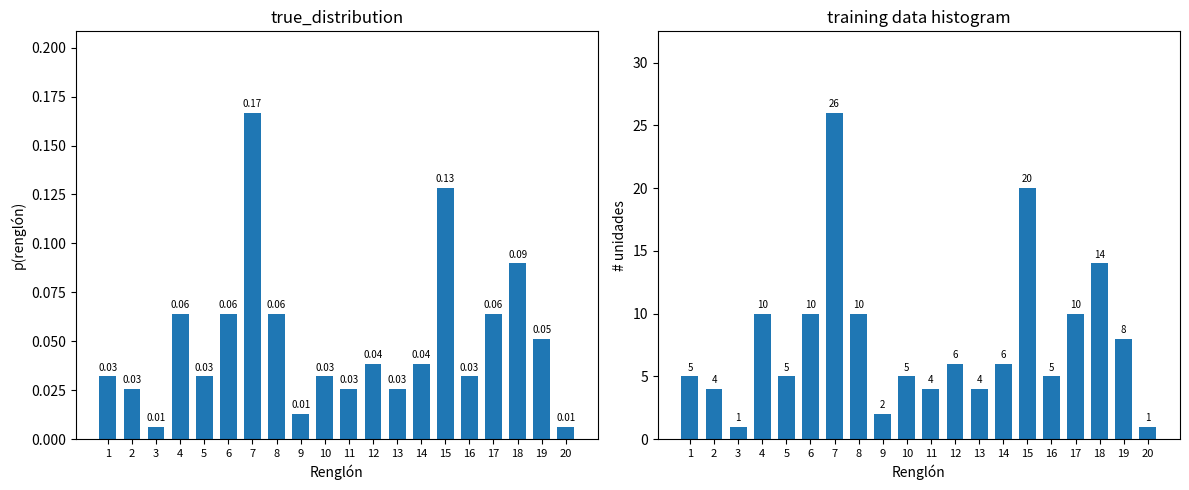

What is the difference between the highest and lowest values at 7?

25.8